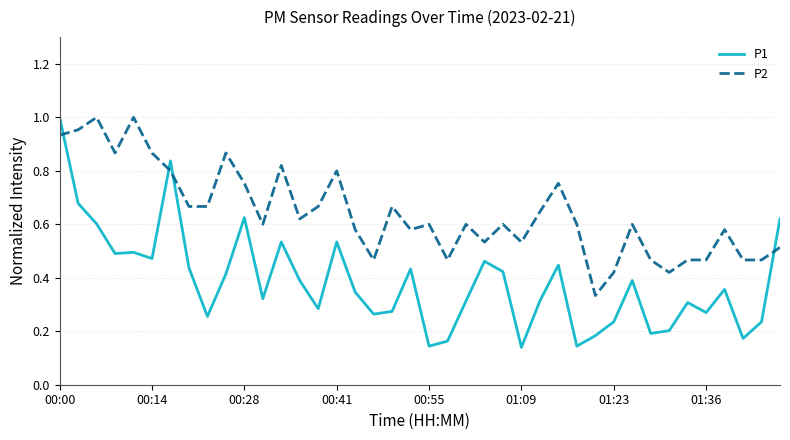

Which series has the widest spread of values?

P1